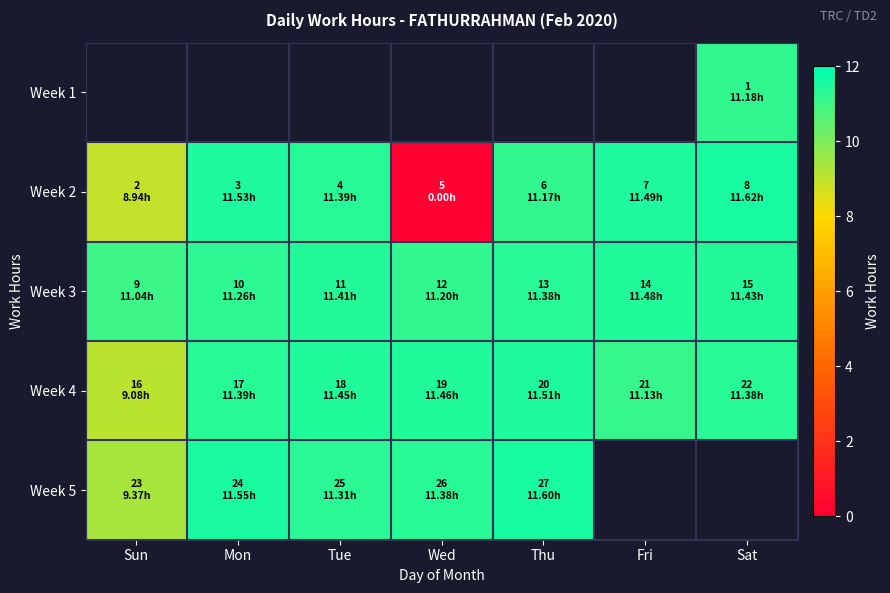

Is the value of Week 2 at Fri greater than the value of Week 3 at Thu?

Yes